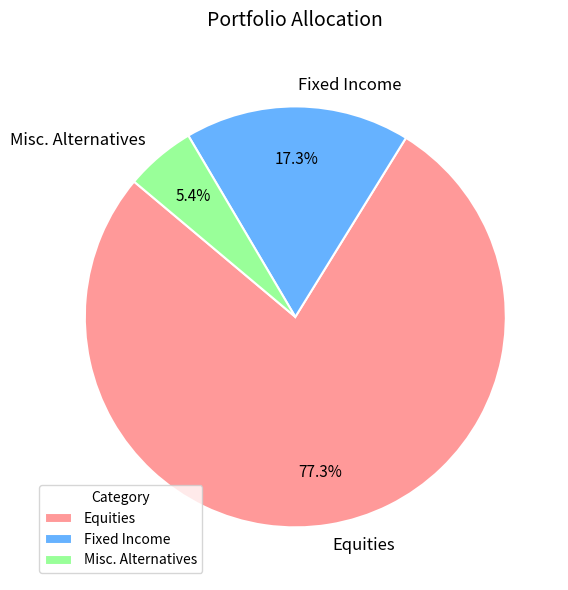

Which category has the biggest portion of the pie?

Equities